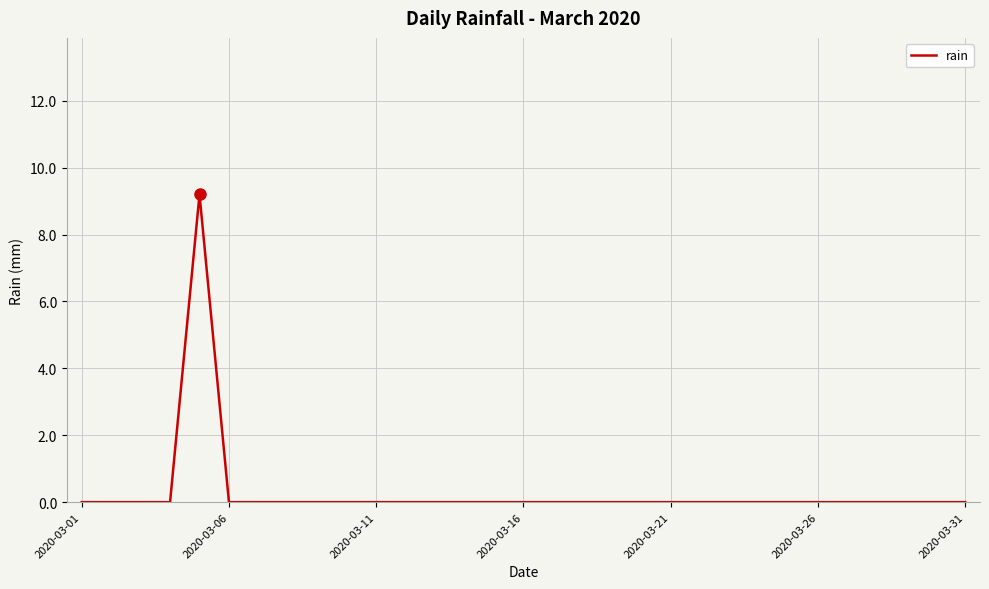

What is the greatest value displayed?

9.2